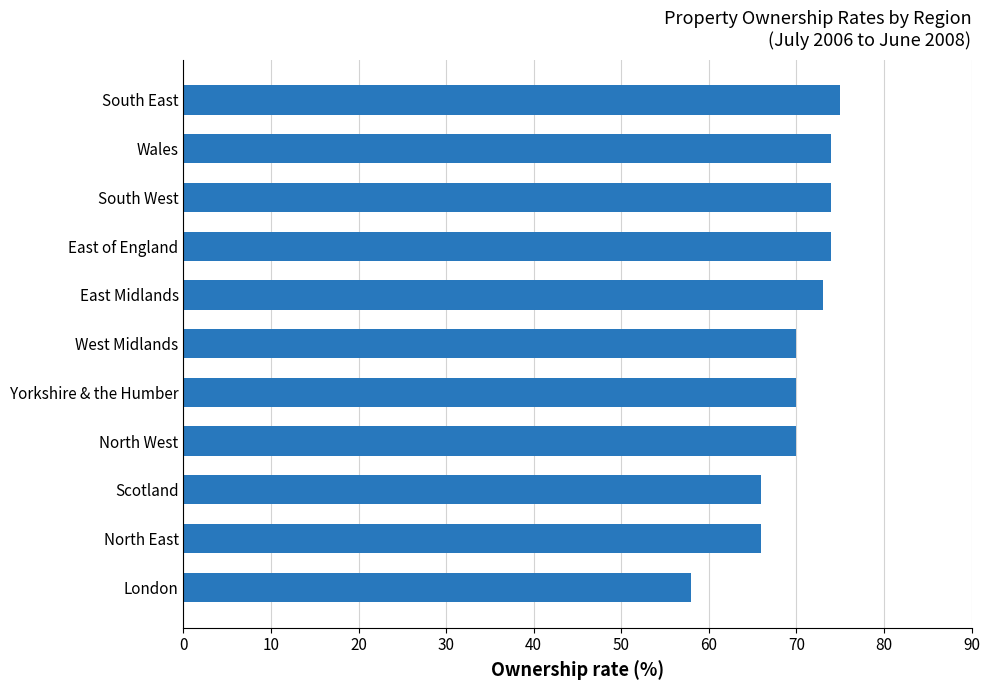

Reading top to bottom, list all the values displayed in this chart.

75	74	74	74	73	70	70	70	66	66	58